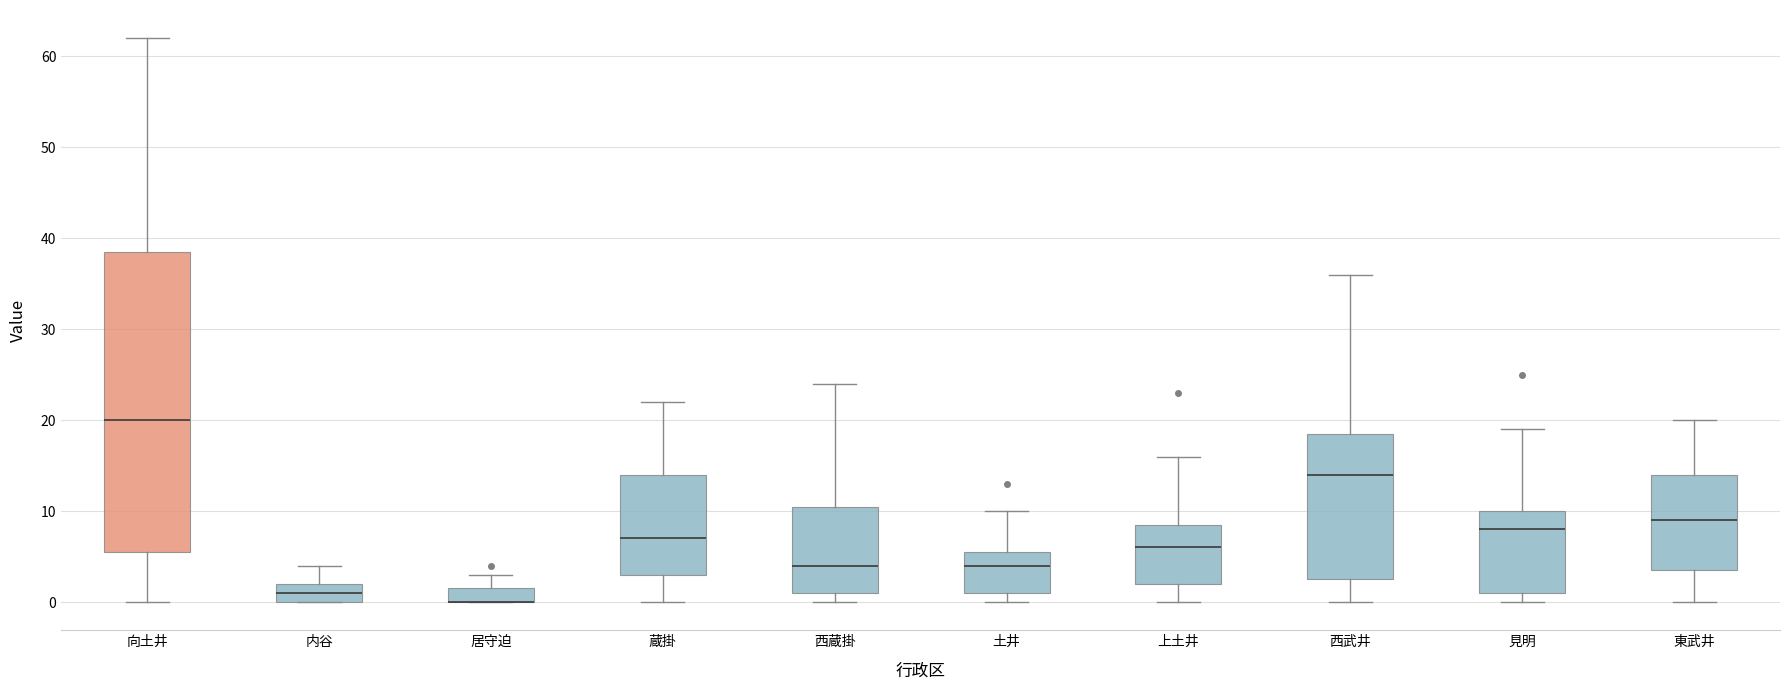

Reading left to right, transcribe this box plot: for each box, give where its median line is, the range the box spans, and where its two whiskers end, as read against the y-axis. The values are not printed on the chart, so give them approximately, as read against the axis.

向土井: median 20, box 6 to 39, whiskers 0 to 62
内谷: median 1, box 0 to 2, whiskers 0 to 4
居守迫: median 0 (drawn on the box's lower edge), box 0 to 2, whiskers 0 to 3
蔵掛: median 7, box 3 to 14, whiskers 0 to 22
西蔵掛: median 4, box 1 to 11, whiskers 0 to 24
土井: median 4, box 1 to 6, whiskers 0 to 10
上土井: median 6, box 2 to 9, whiskers 0 to 16
西武井: median 14, box 3 to 19, whiskers 0 to 36
見明: median 8, box 1 to 10, whiskers 0 to 19
東武井: median 9, box 4 to 14, whiskers 0 to 20